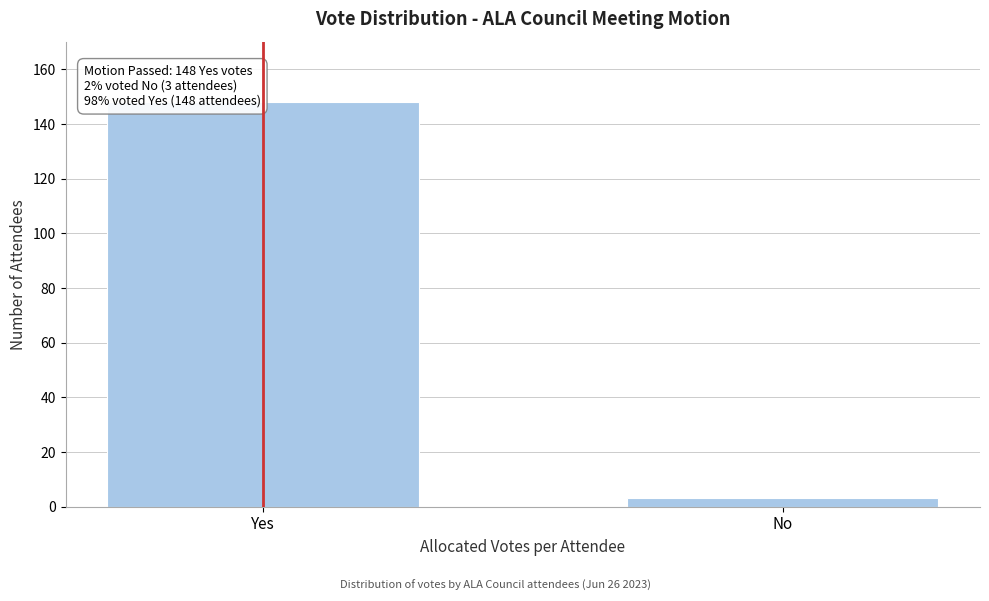

Reading left to right, what are all the values shown in this chart?

Yes=148	No=3